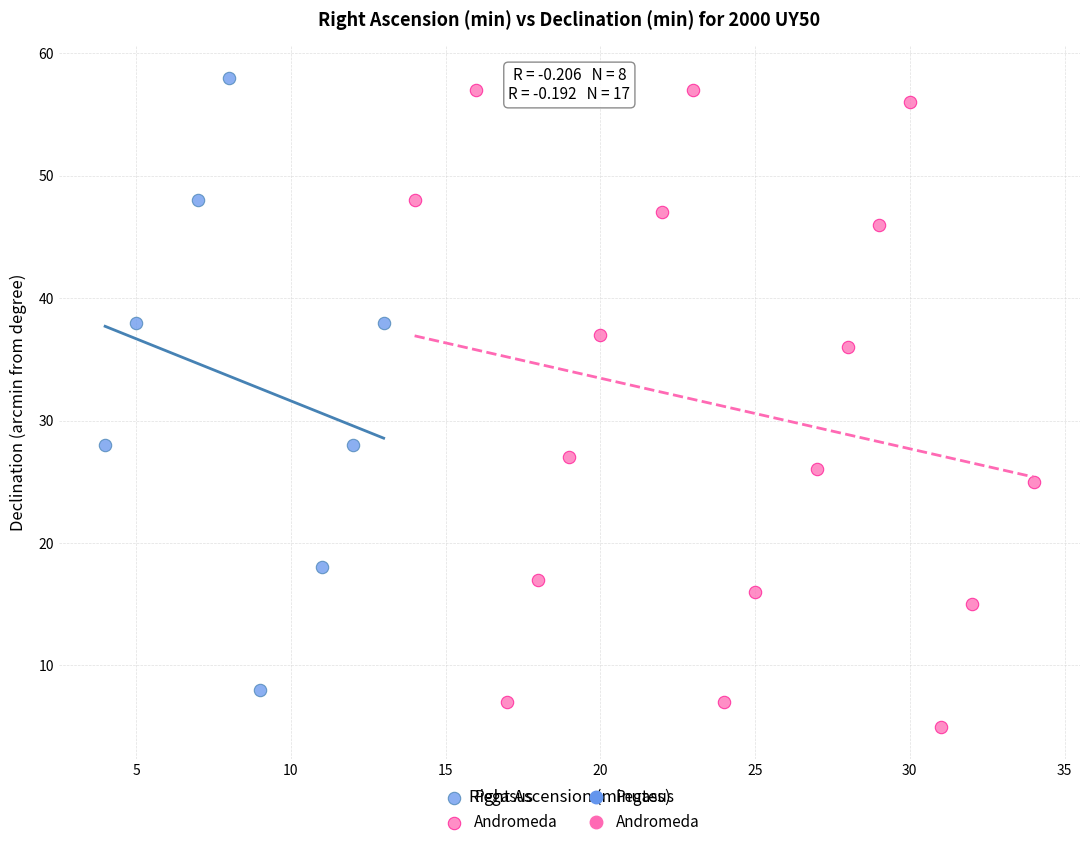

Which series contains the lowest Y value?

Andromeda